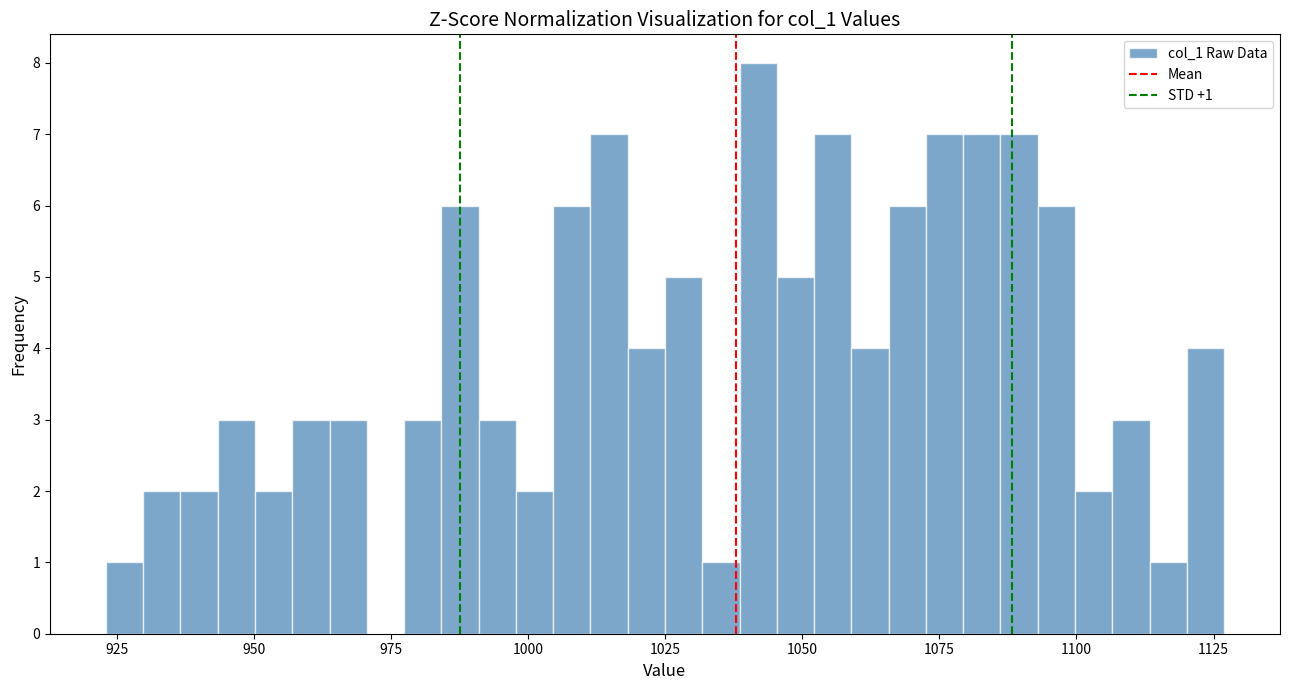

Read against the x-axis, roughly where is the centre of the tallest bar?

1040